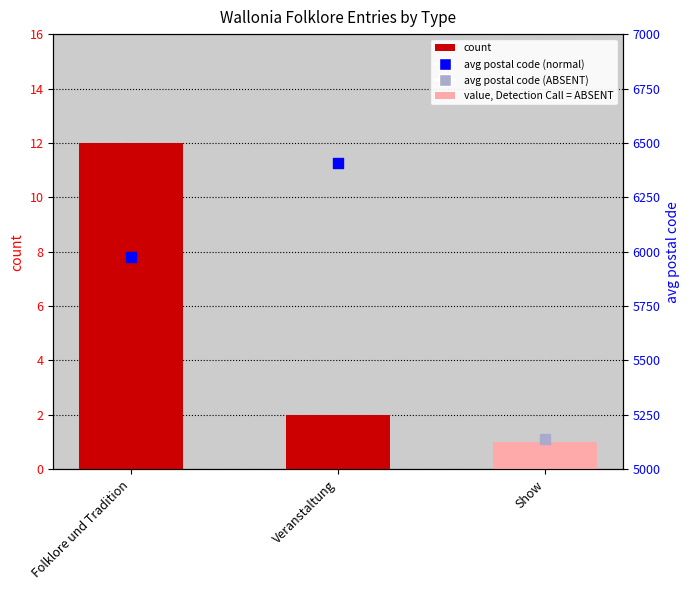

Which has a higher value, Folklore und Tradition or Veranstaltung?

Folklore und Tradition